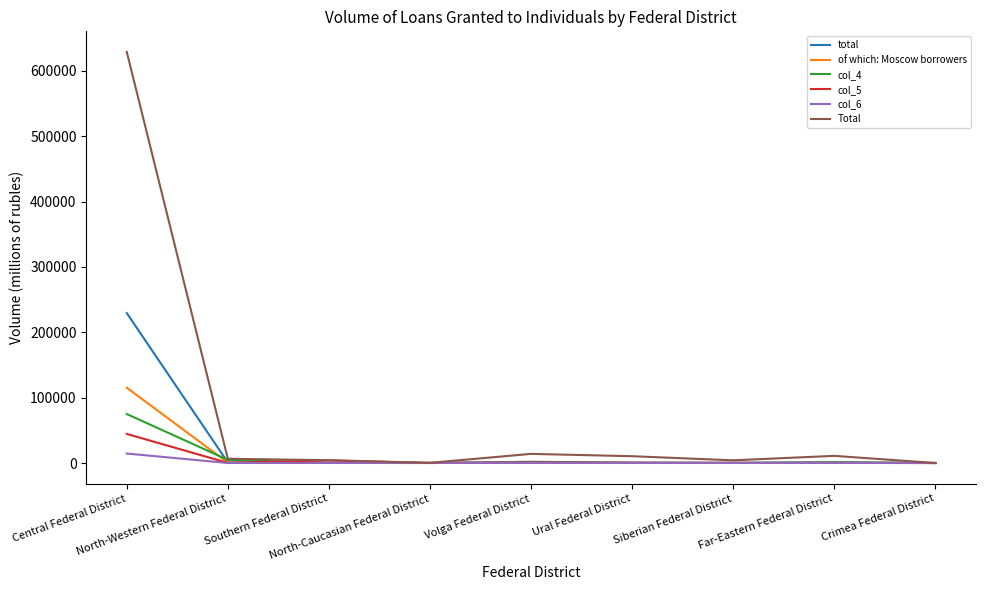

Which series has the widest spread of values?

Total